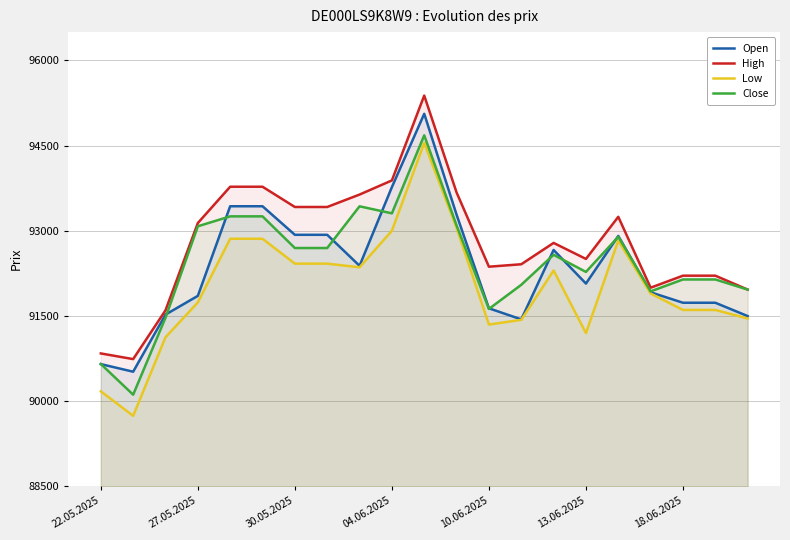

How many lines are shown in the chart?

4